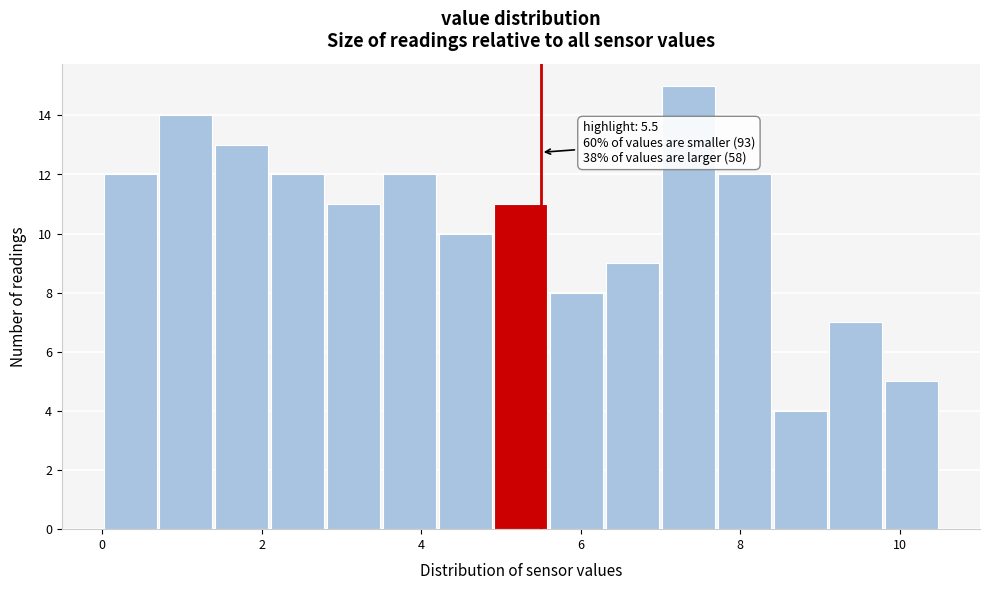

Around what value on the x-axis is the tallest bar? Give the approximate position of its centre, as read against the axis.

7.4